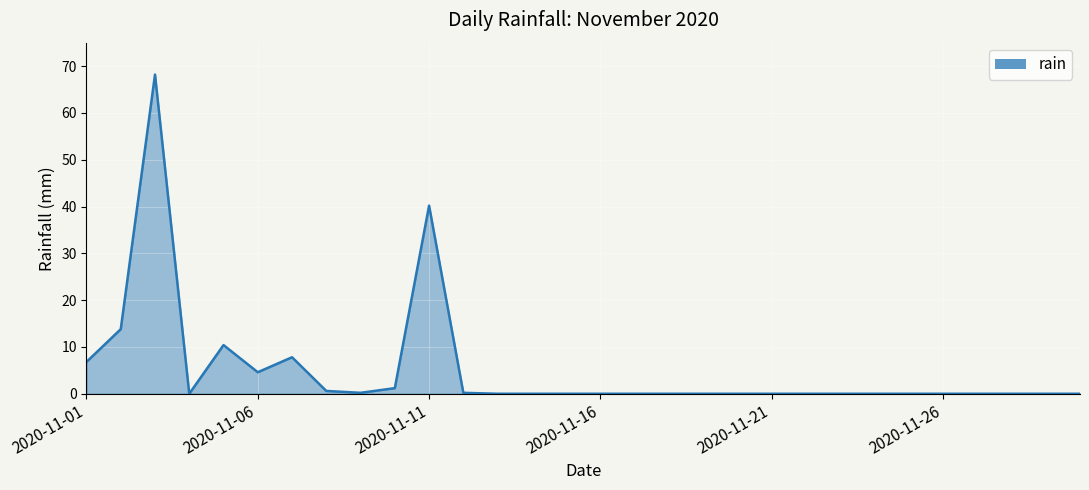

What is the difference between the maximum and minimum values?

68.2